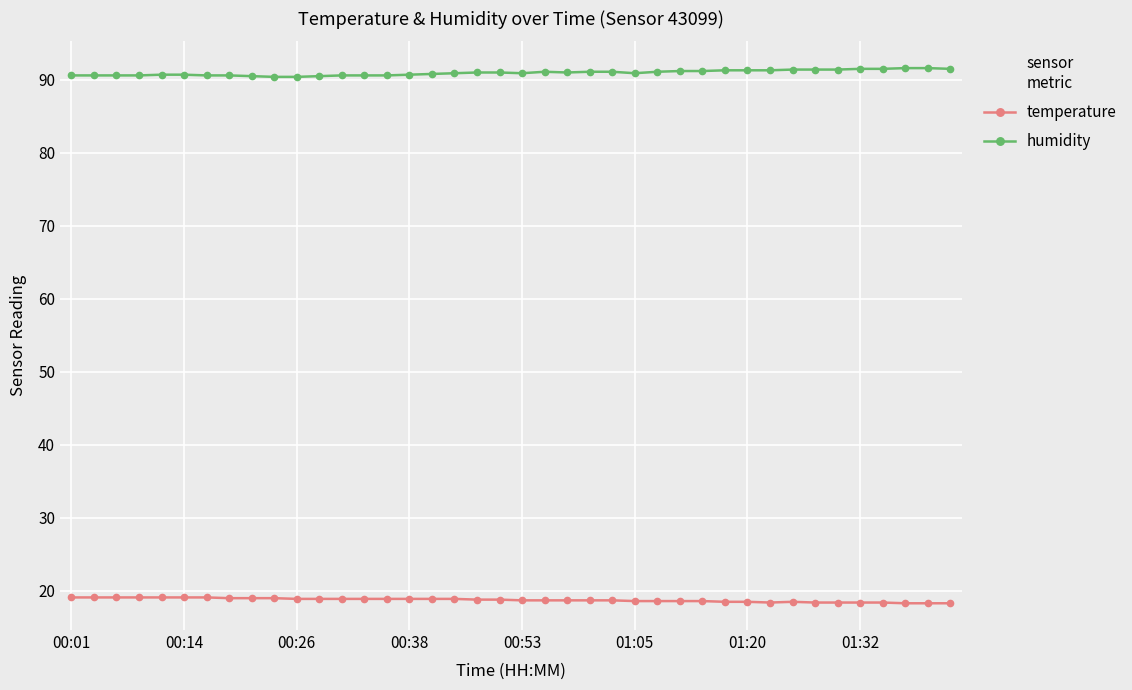

True or false: humidity and temperature intersect in this chart.

False